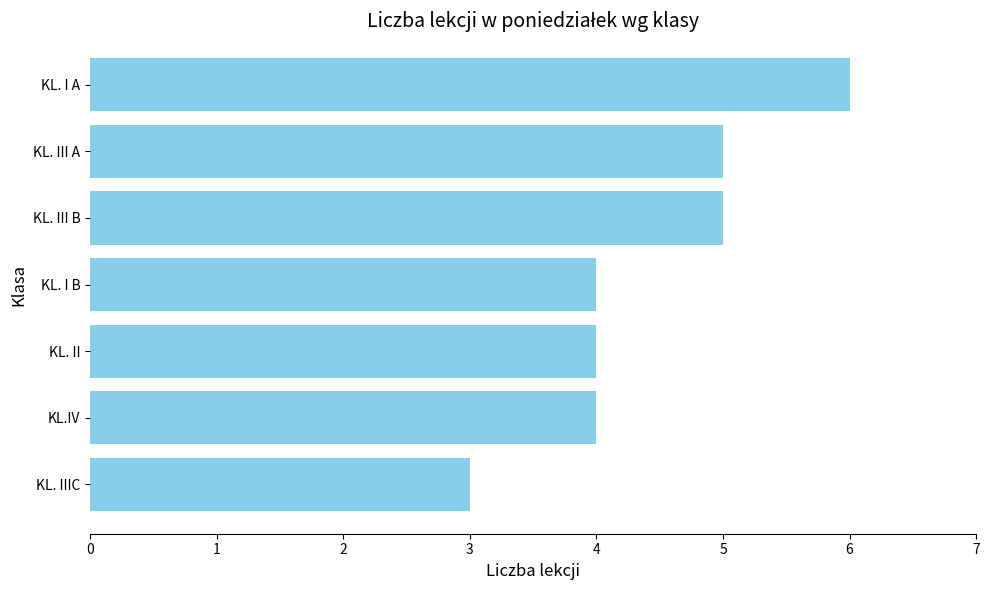

Is it true that the value at KL. IIIC is 3?

True